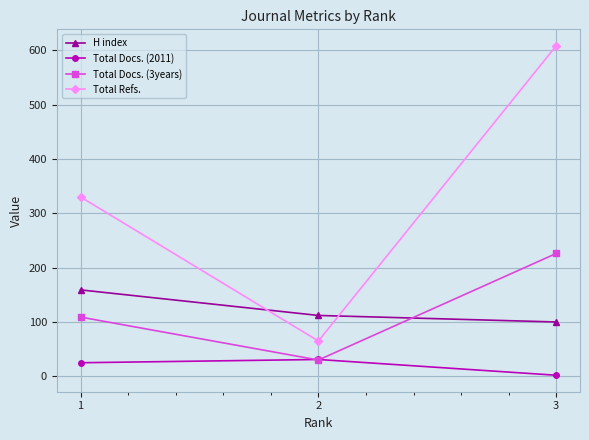

At which label does Total Refs. first exceed 330?

3